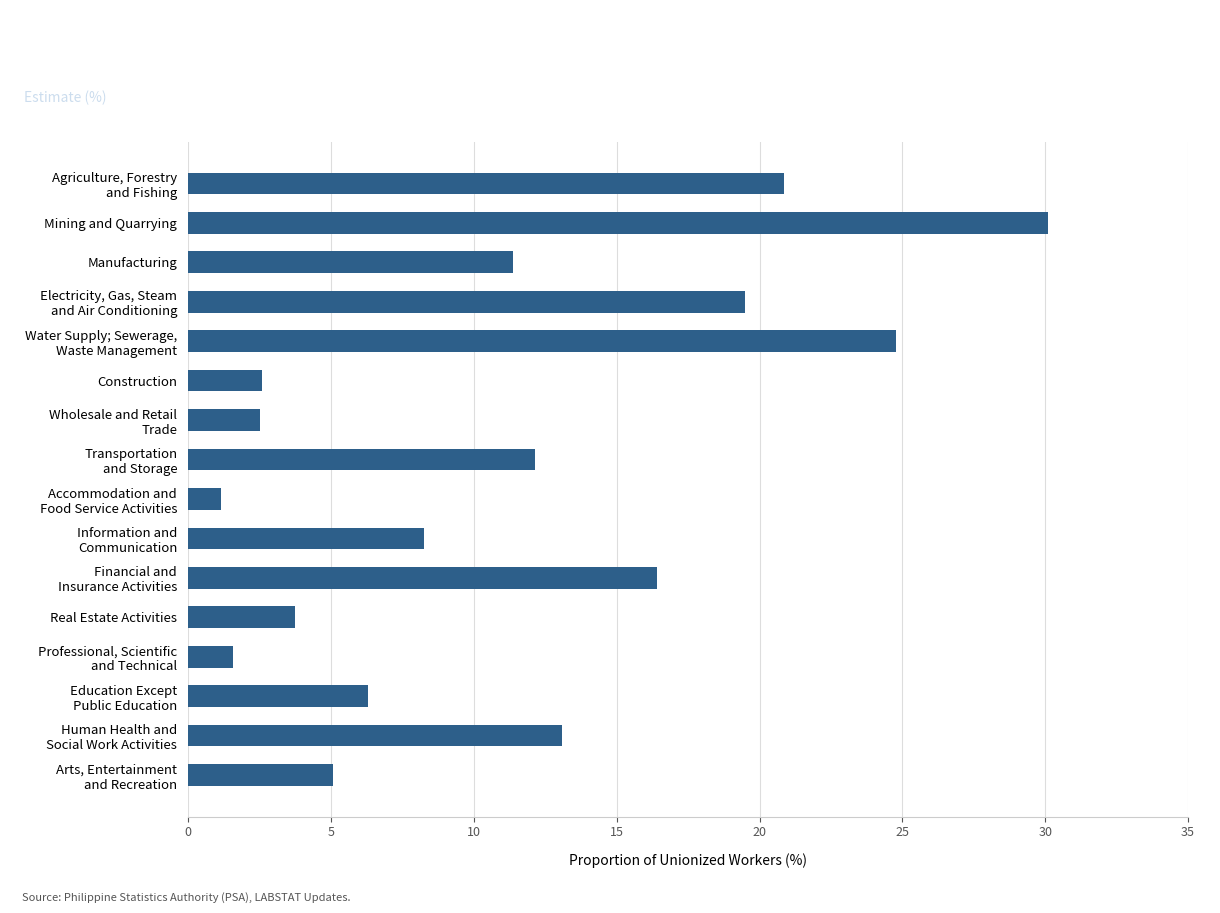

Does the chart contain any negative values?

No